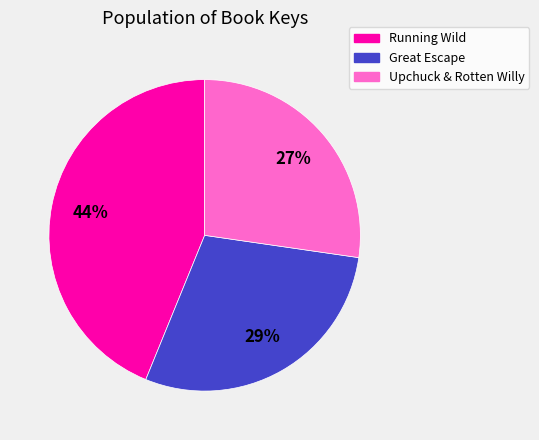

Count the number of slices in the pie.

3